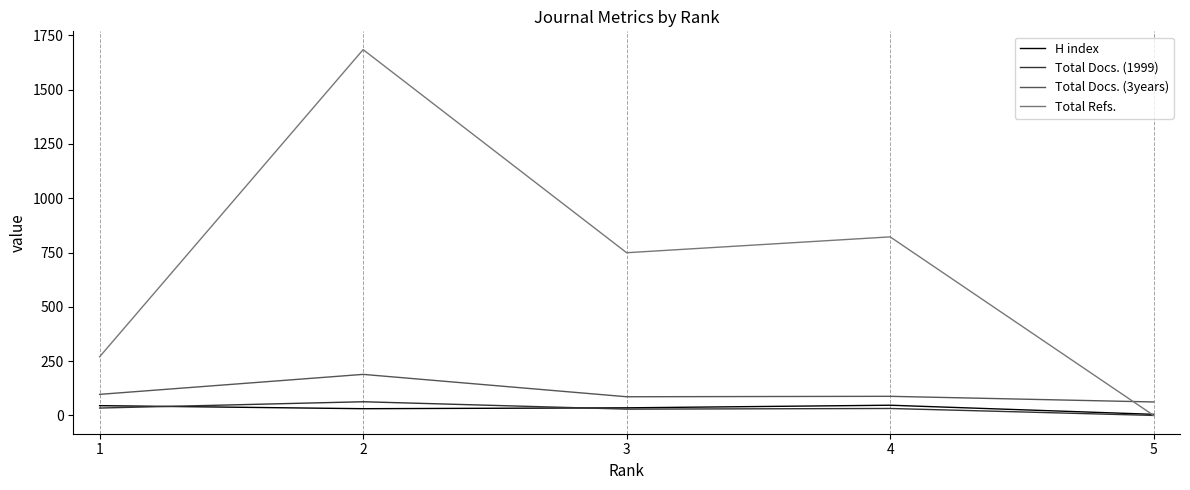

Which series has the largest range (max minus min)?

Total Refs.